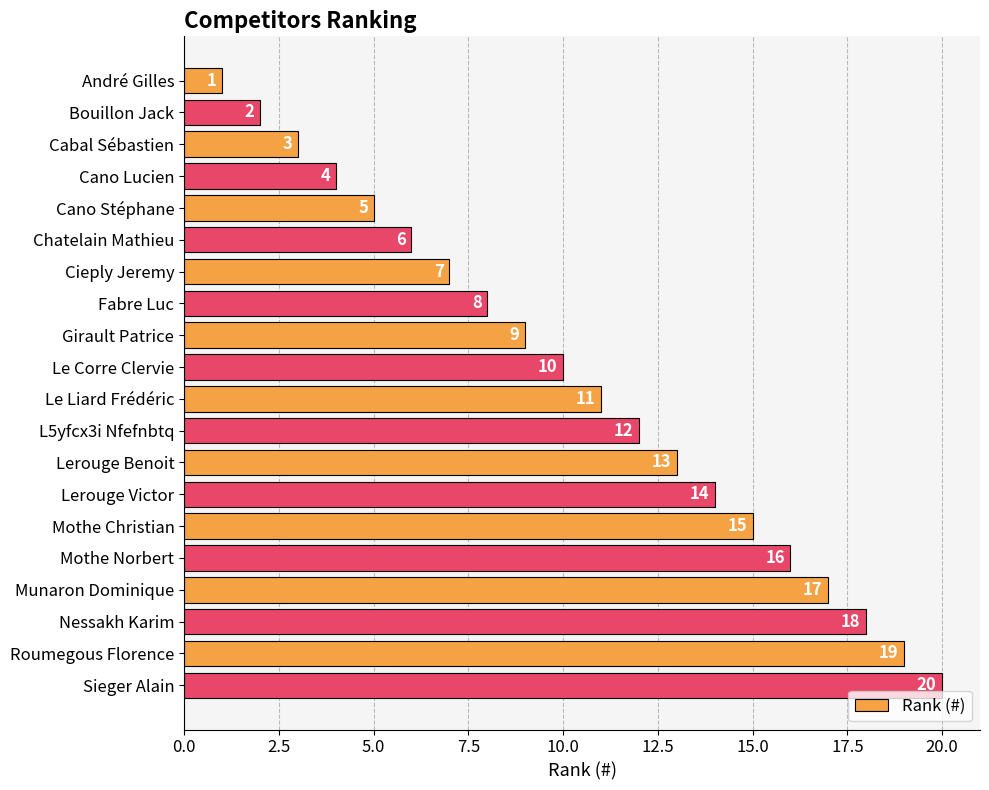

Does the chart contain any negative values?

No